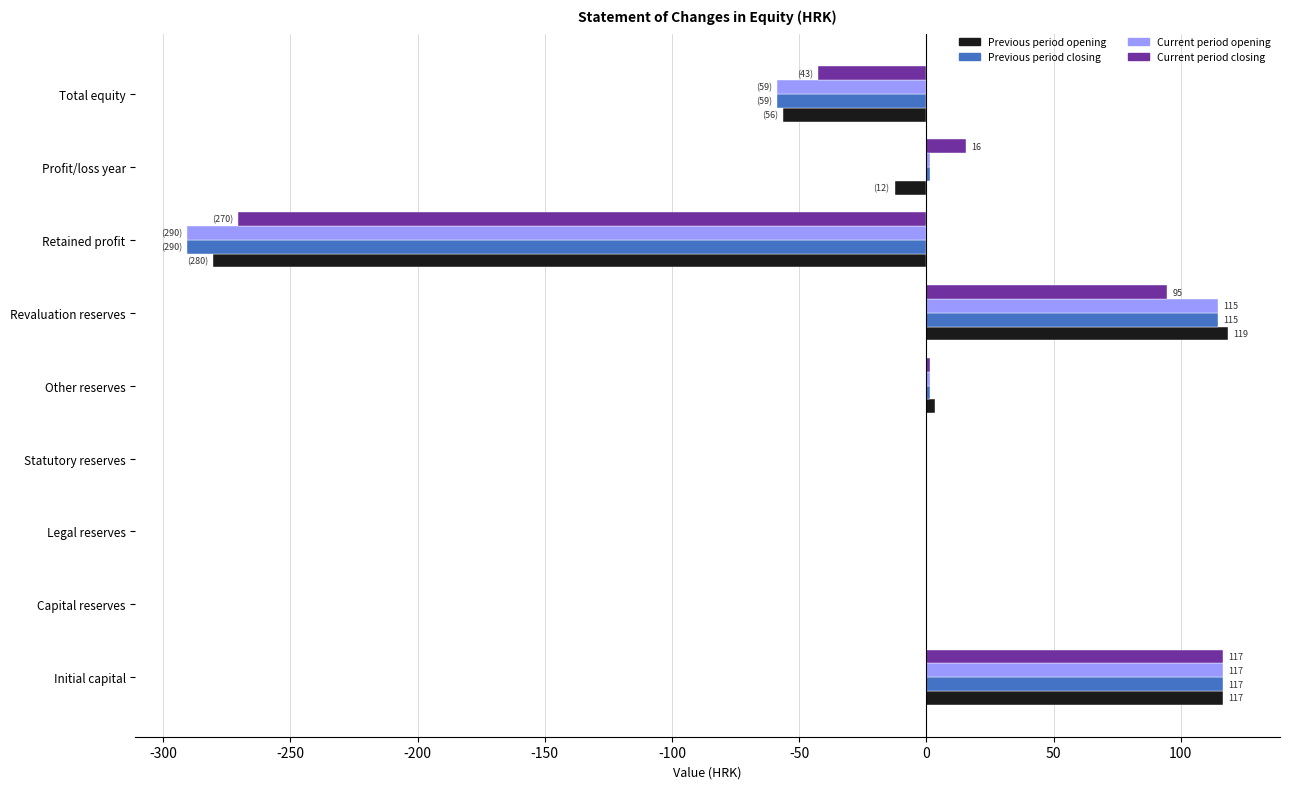

What is the sum of all Previous period opening values?

-110.6